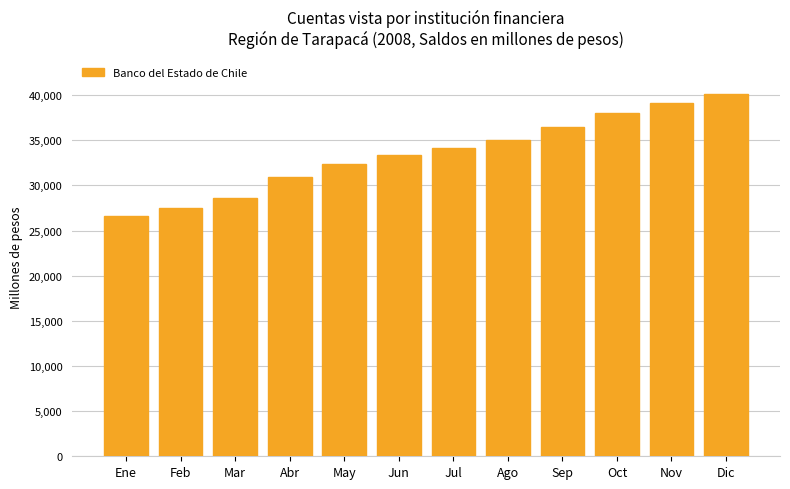

What is the greatest value displayed?

40114